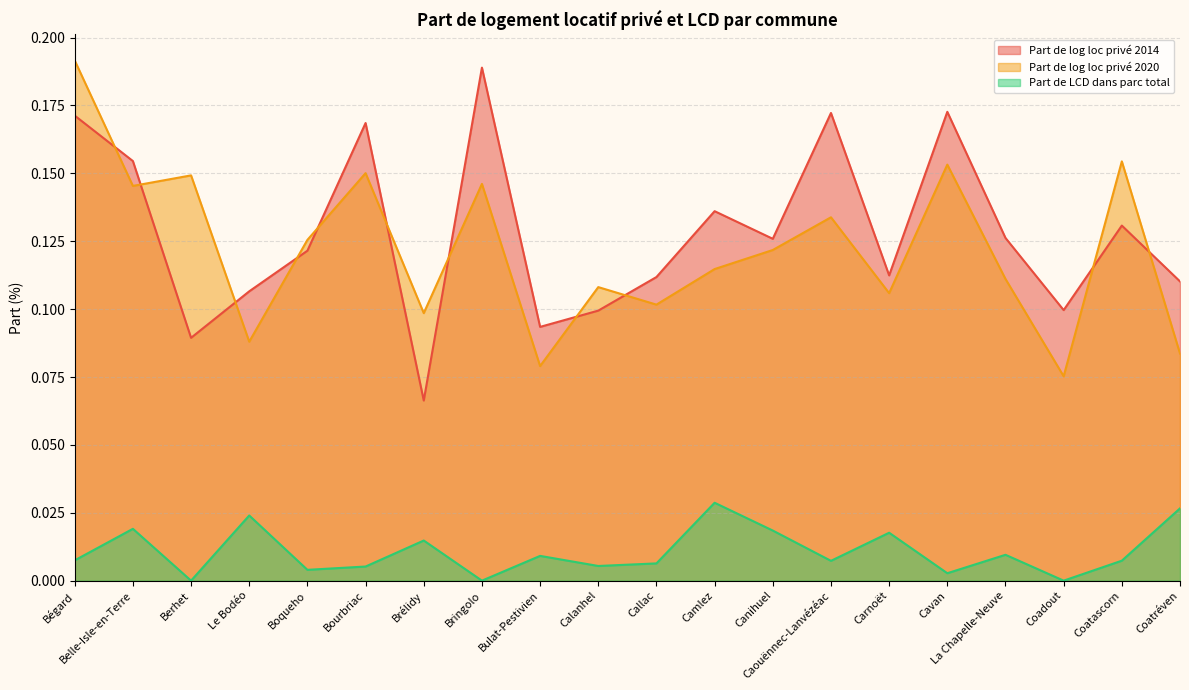

At which label does Part de log loc privé 2014 reach its minimum?

Brélidy